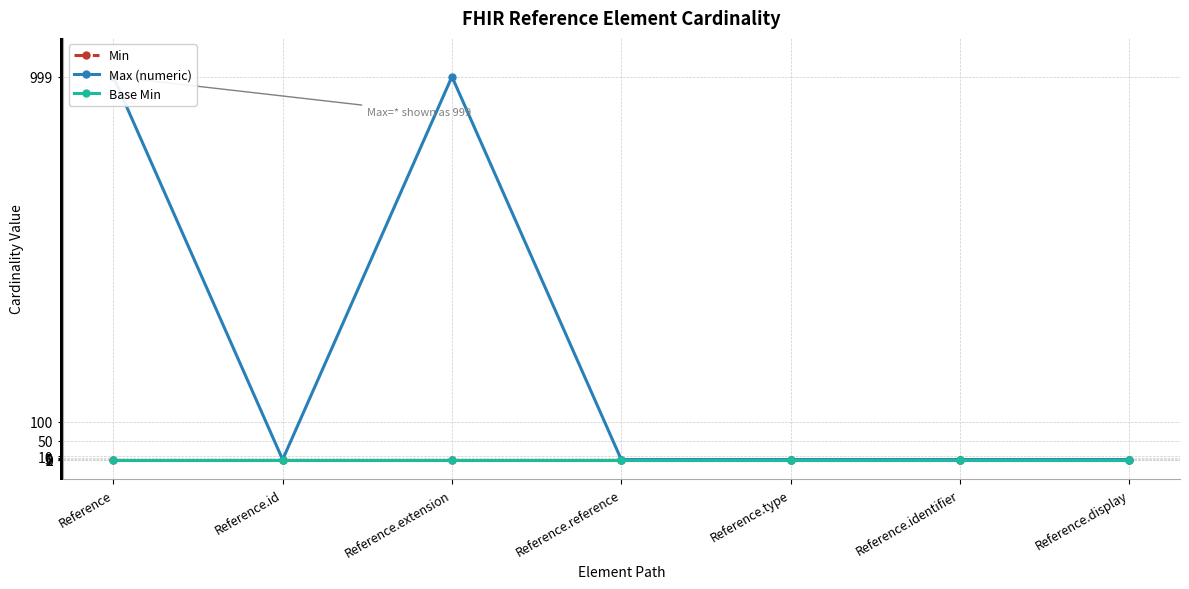

Between Reference.extension and Reference.identifier, which series saw the biggest shift?

Max (numeric)